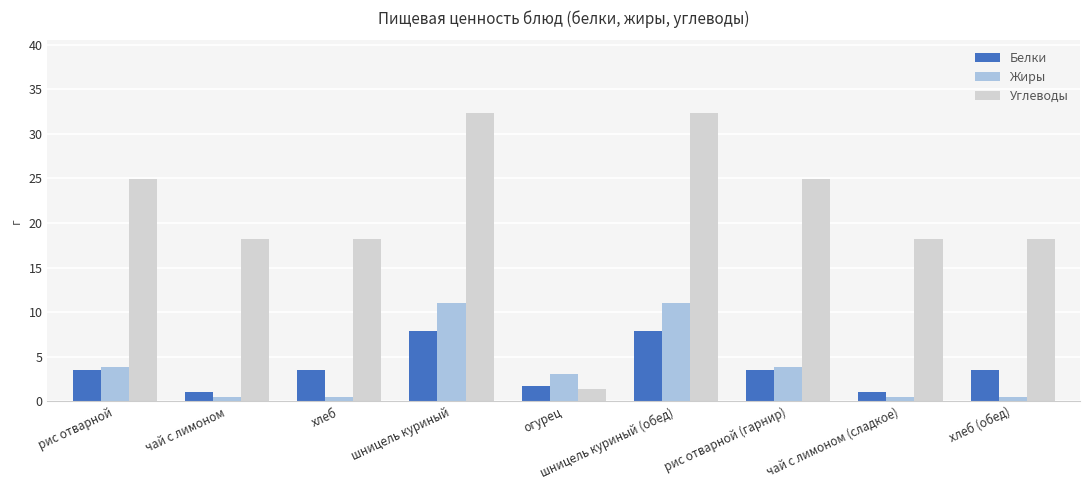

What is the label of the 8th bar from the left?

чай с лимоном (сладкое)